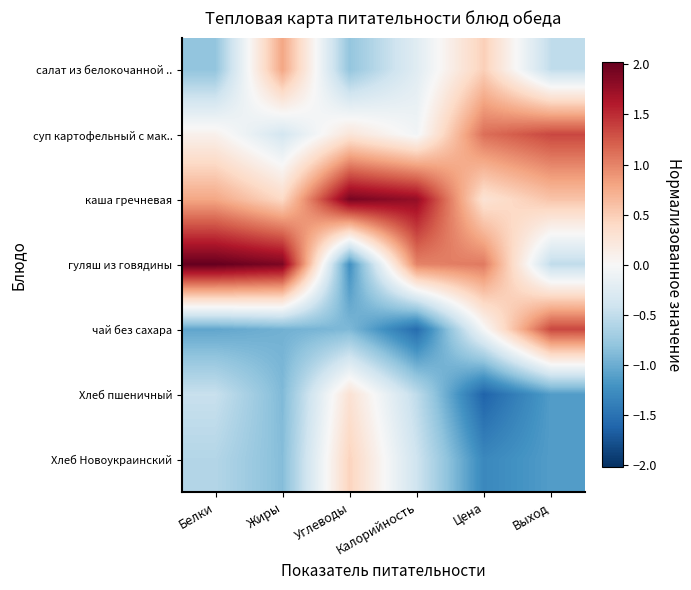

At which category is the sum across all series the highest?

Углеводы